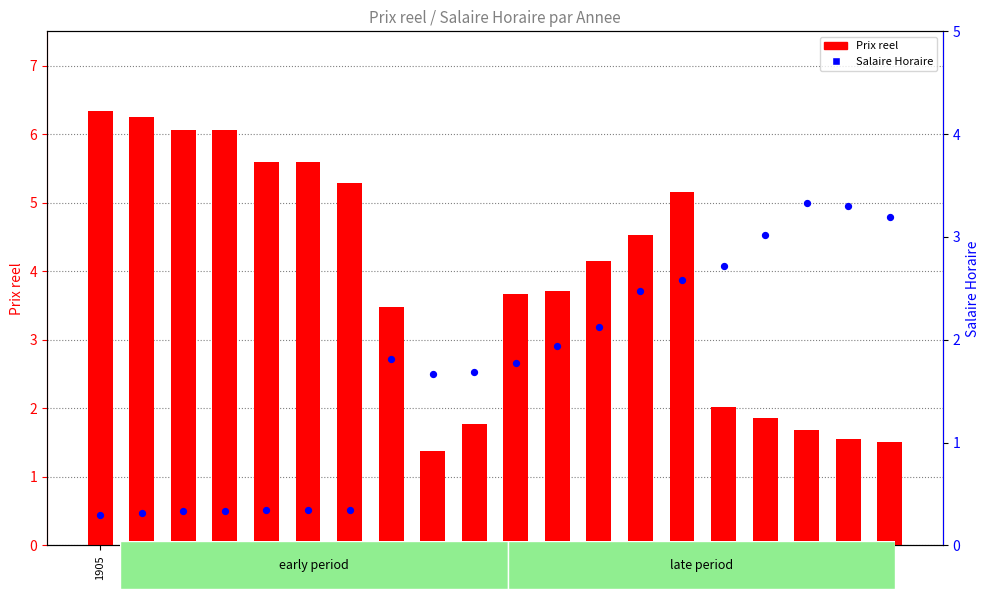

Which series reaches the maximum Y coordinate?

Prix reel